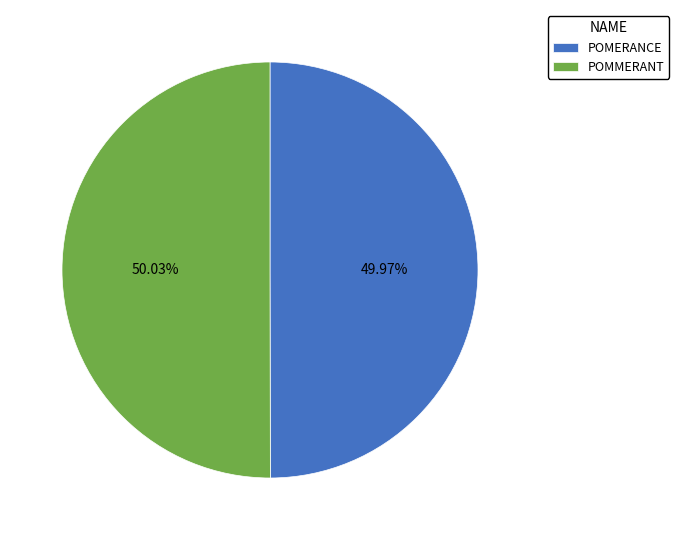

What percentage do POMMERANT and POMERANCE together represent?

100.0%